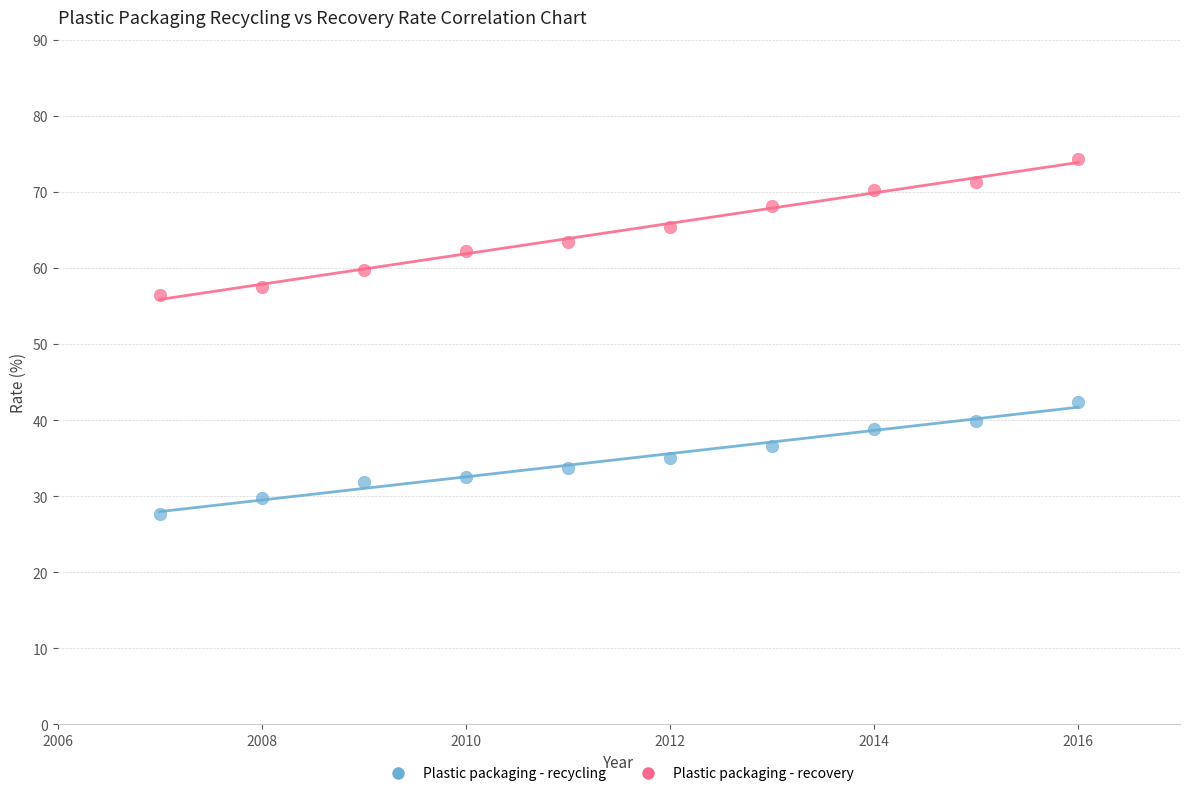

Which series has the largest Y range (max minus min)?

Plastic packaging - recovery